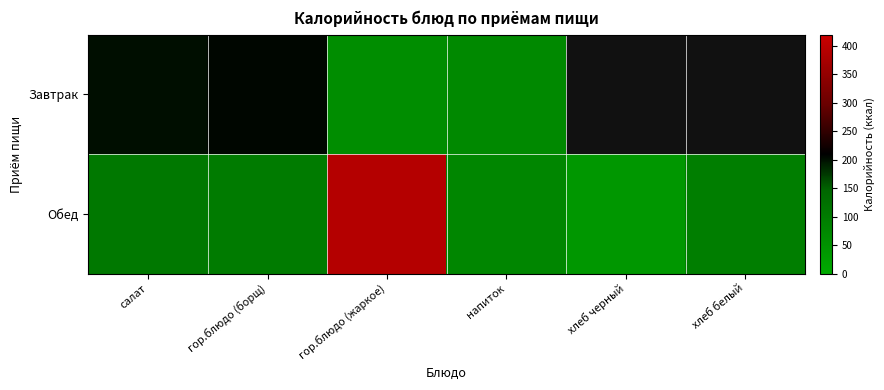

The Обед series shows 107.3 at салат. True or false?

True